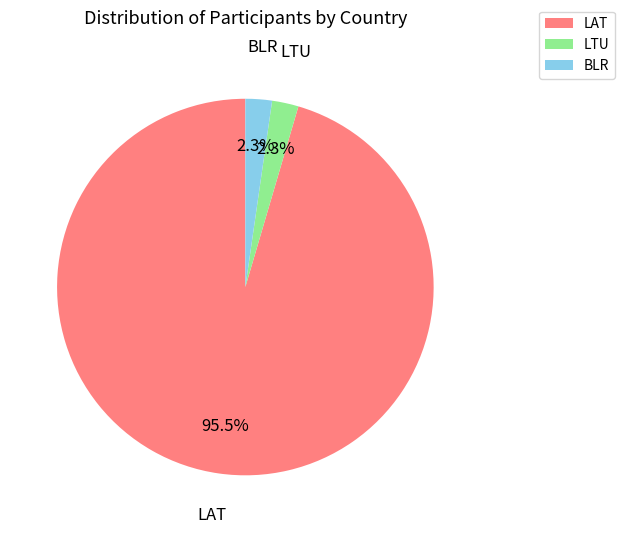

The LTU slice represents 2% of the pie. True or false?

True